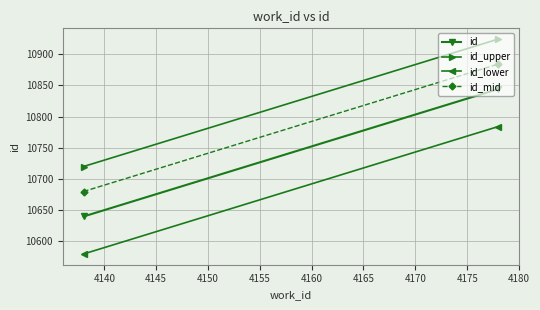

How many lines are shown in the chart?

4